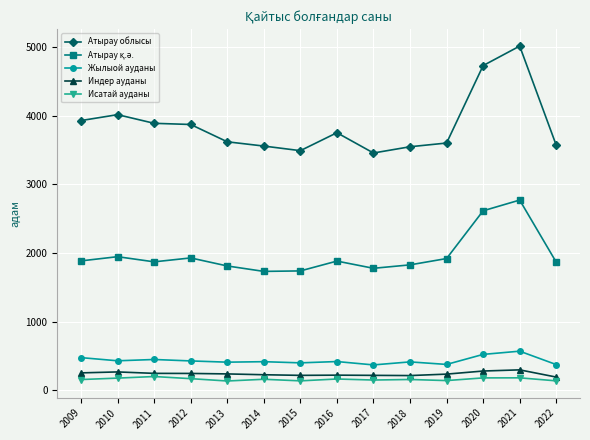

What is the value of the Исатай ауданы point at the 9th from the left?

152